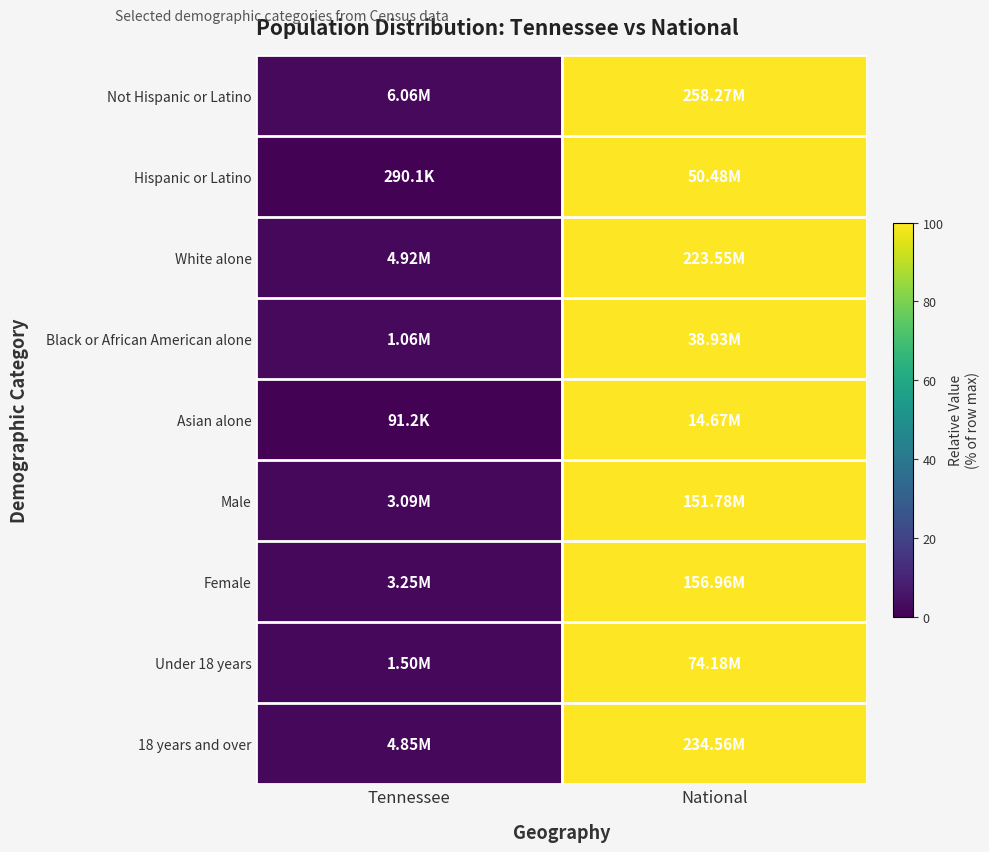

Reading right to left, what are all the values shown in this chart?

Not Hispanic or Latino: National=100.0	Tennessee=2.3
Hispanic or Latino: National=100.0	Tennessee=0.6
White alone: National=100.0	Tennessee=2.2
Black or African American alone: National=100.0	Tennessee=2.7
Asian alone: National=100.0	Tennessee=0.6
Male: National=100.0	Tennessee=2.0
Female: National=100.0	Tennessee=2.1
Under 18 years: National=100.0	Tennessee=2.0
18 years and over: National=100.0	Tennessee=2.1